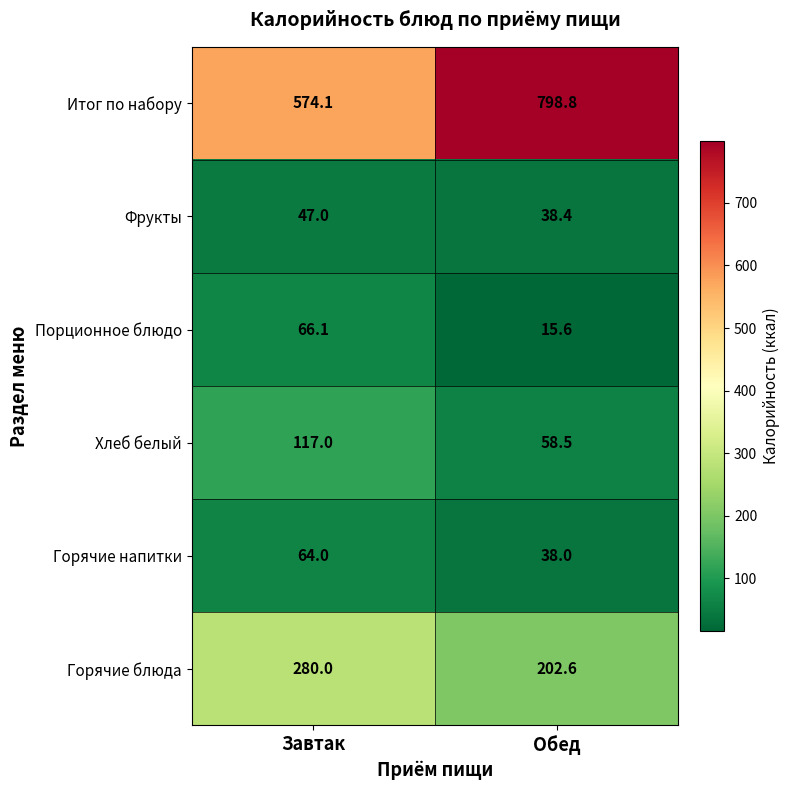

Which label corresponds to the smallest value in the chart?

Обед